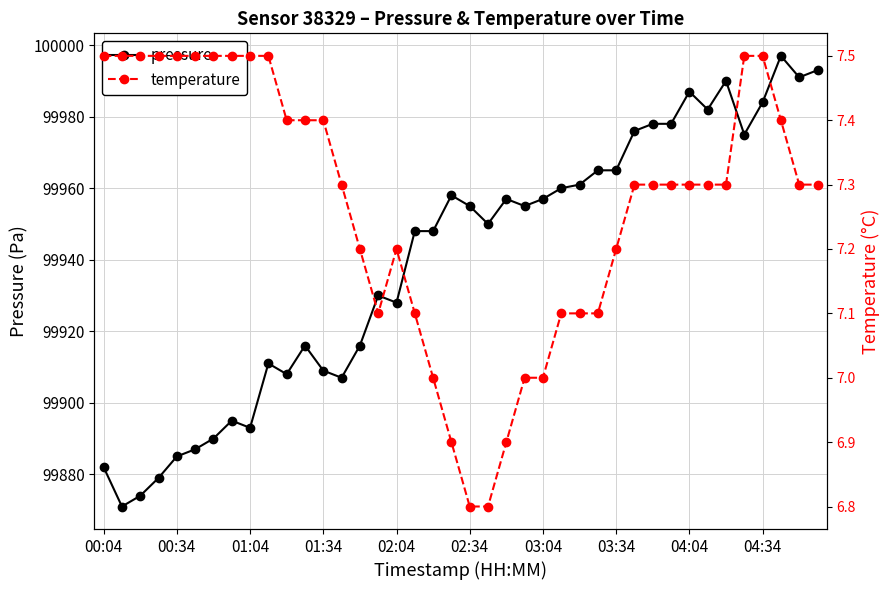

What is the lowest value of the pressure series?

99871